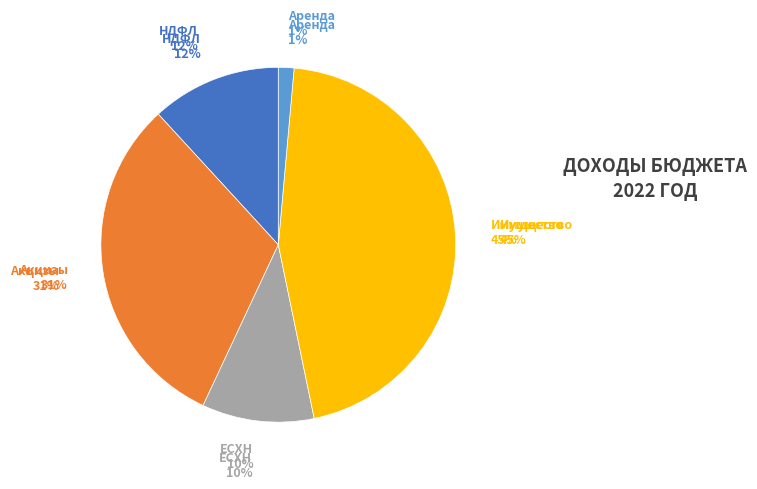

What percentage is the Налоги на имущество slice, to the nearest percent?

45%